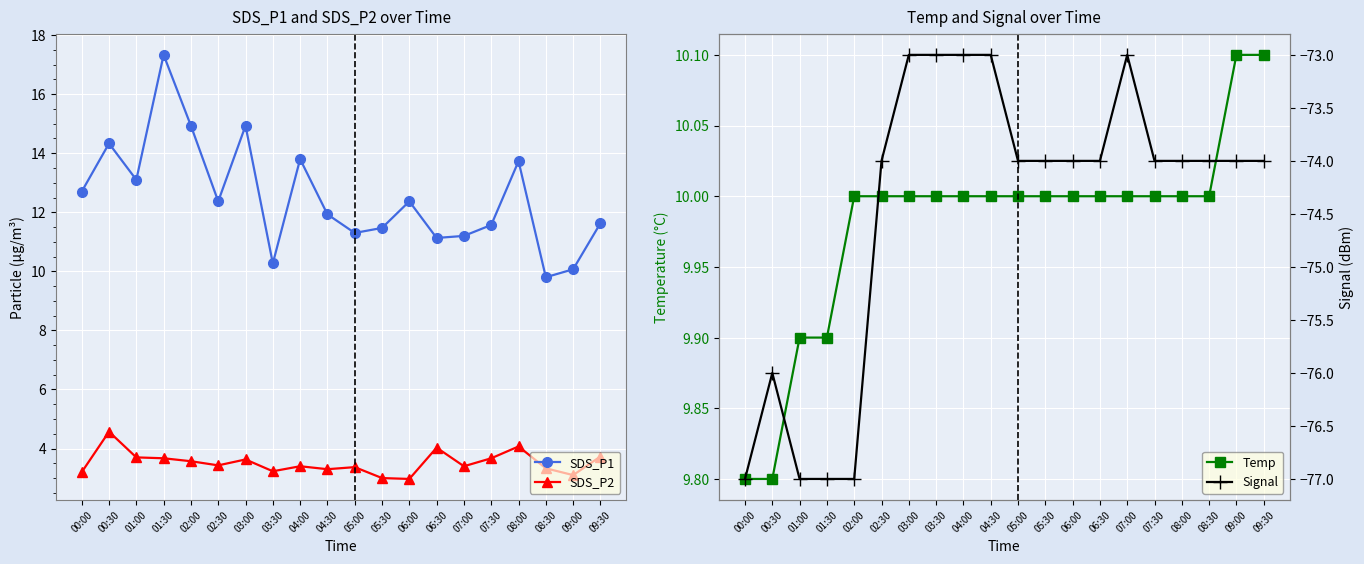

How many data points in Signal are less than -74?

5